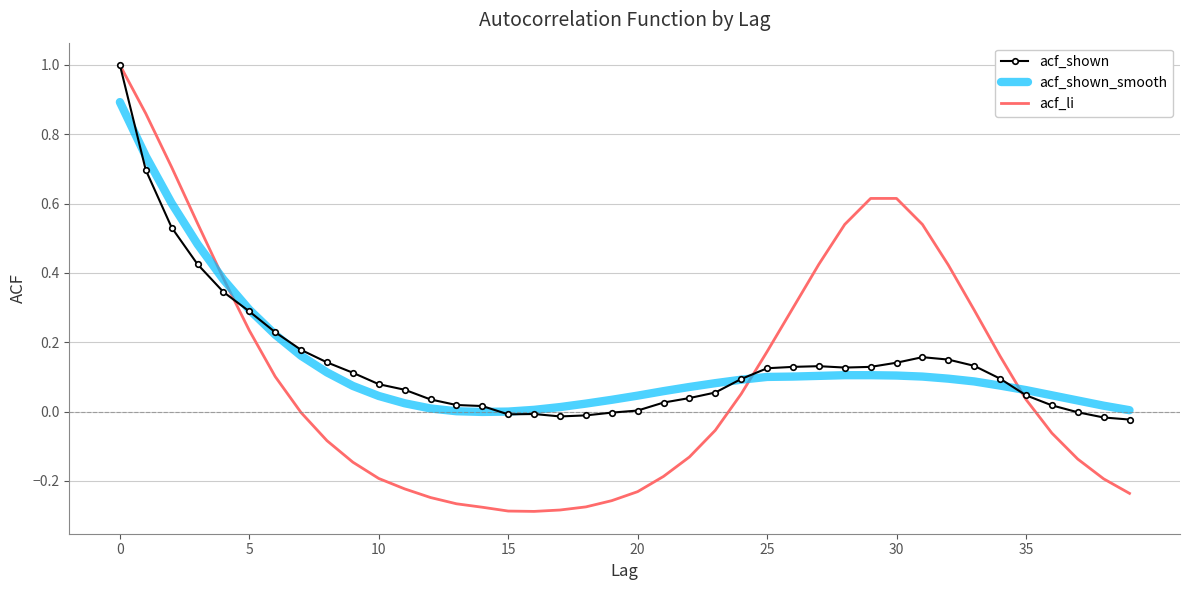

What is the maximum value shown in the chart?

1.0